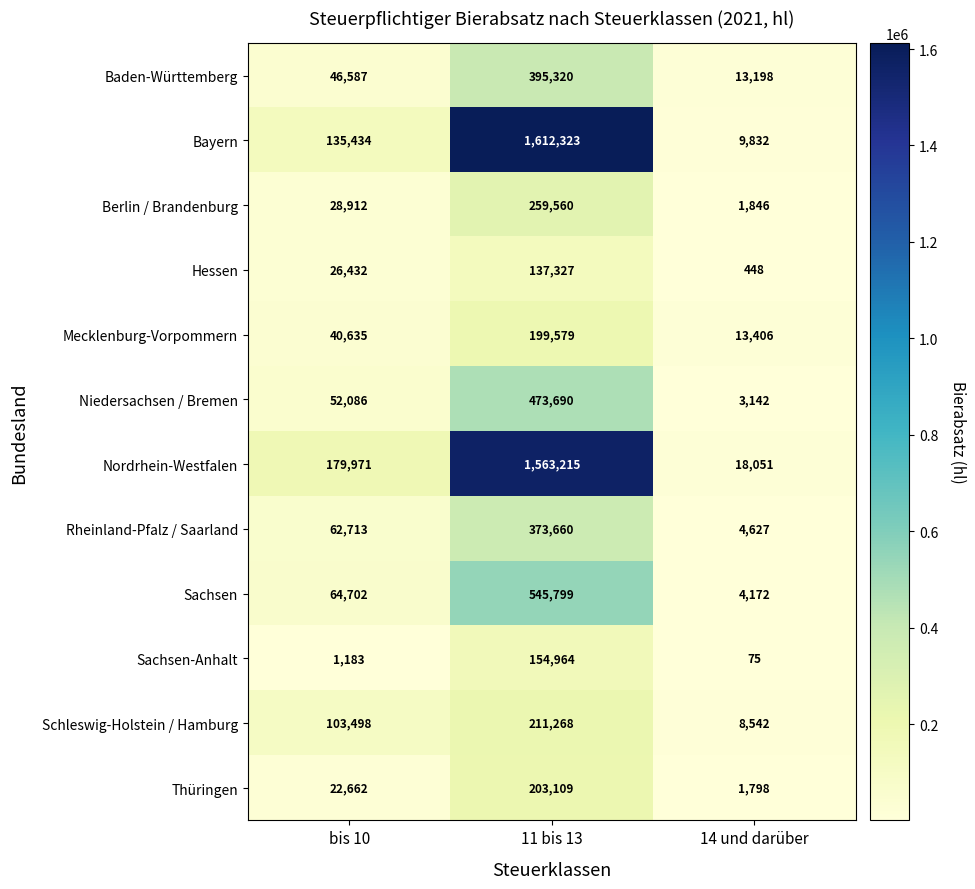

What is the sum of the Thüringen values at 11 bis 13 and 14 und darüber?

204907